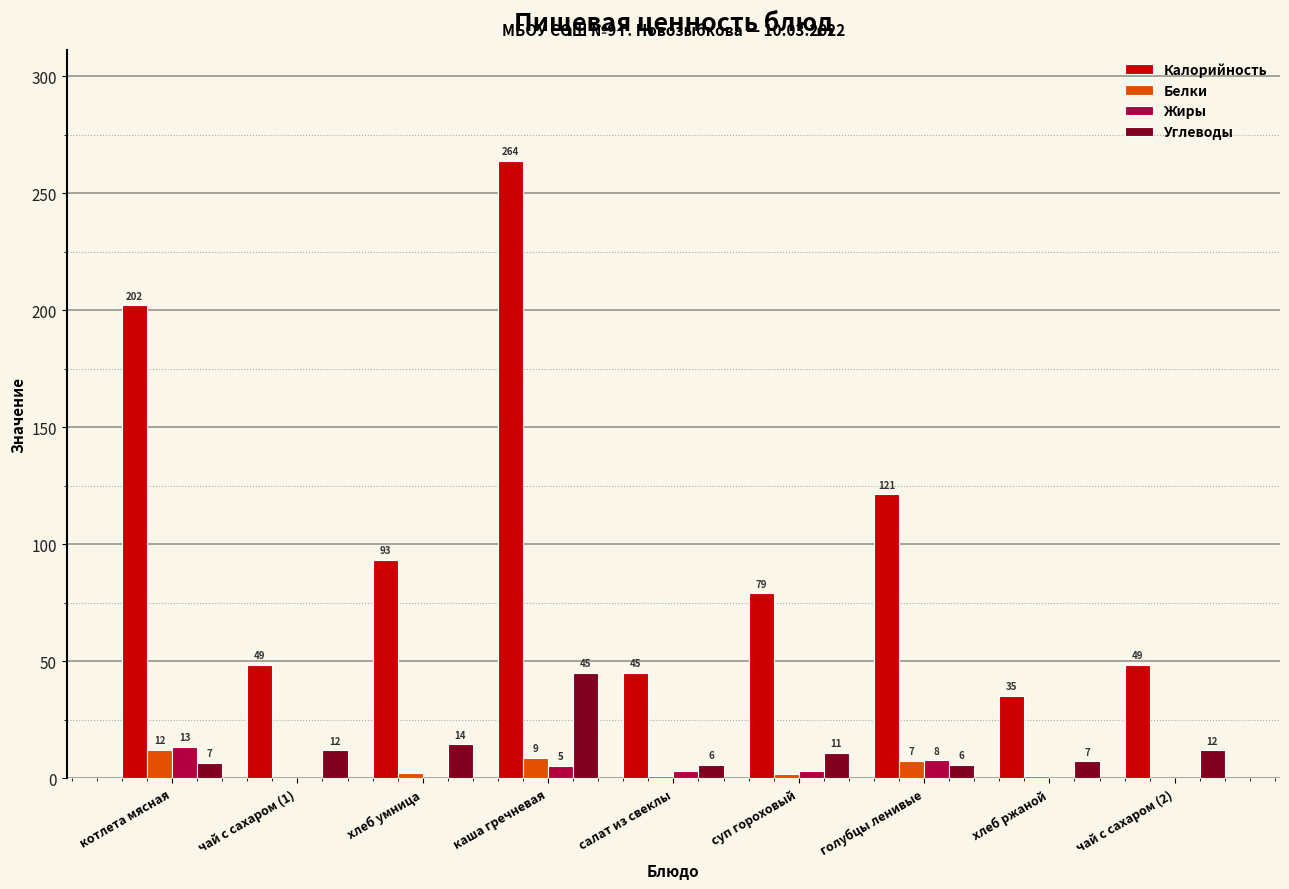

Read the Калорийность value at голубцы ленивые.

121.4